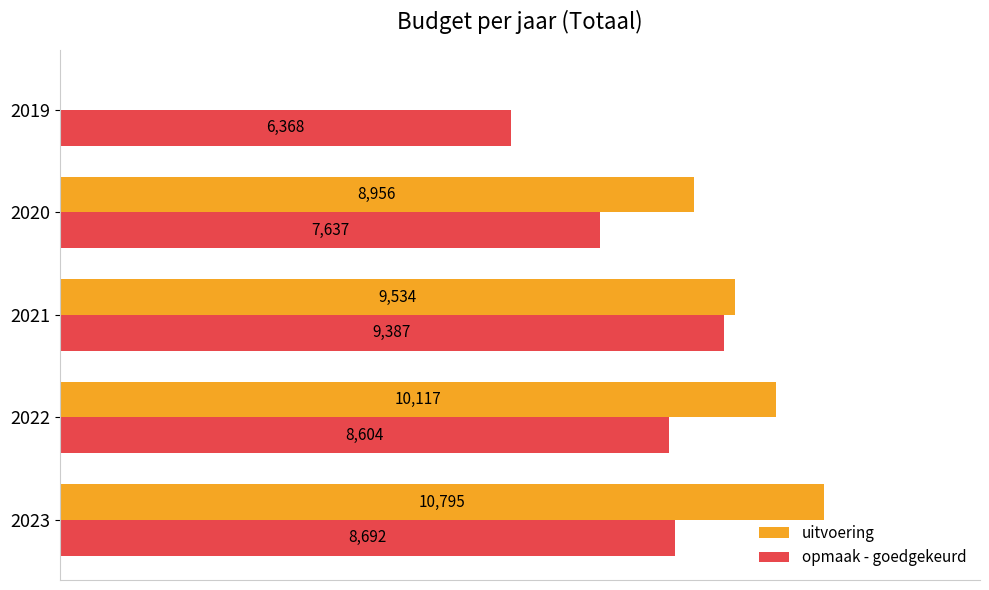

Between 2020 and 2019, which series saw the biggest shift?

uitvoering